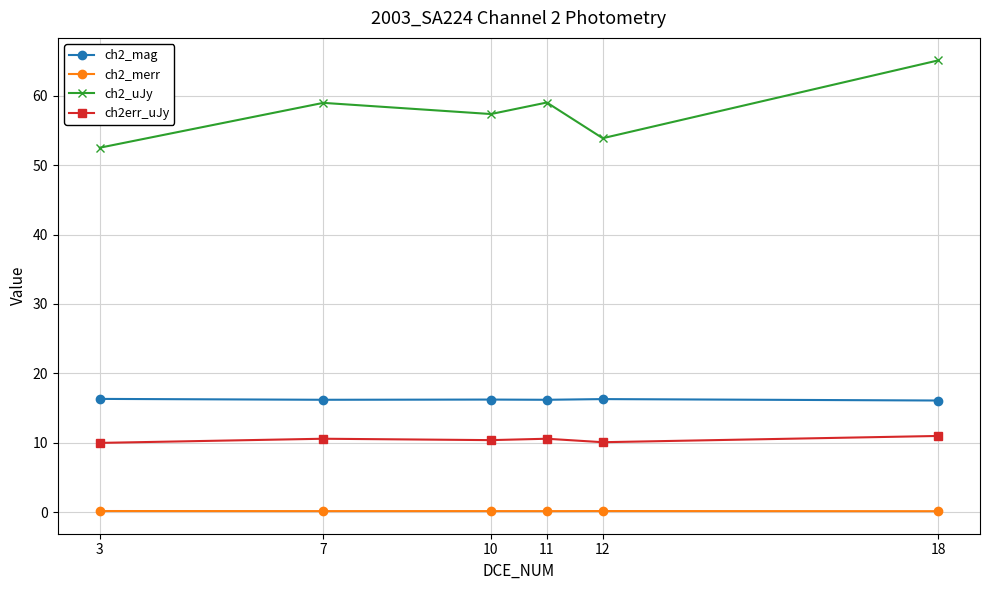

At which category is the sum across all series the highest?

18